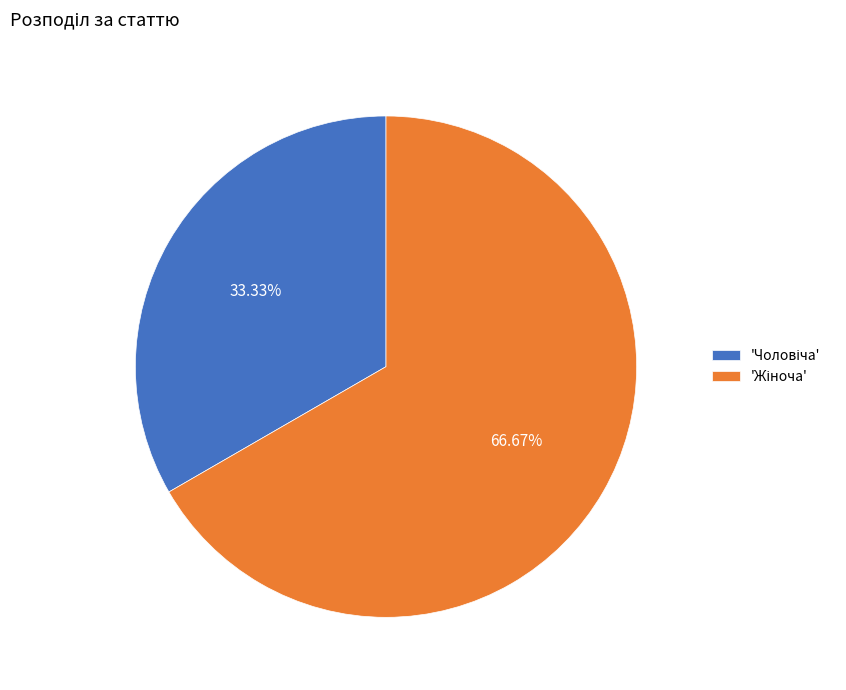

Does any single category account for the majority?

Yes